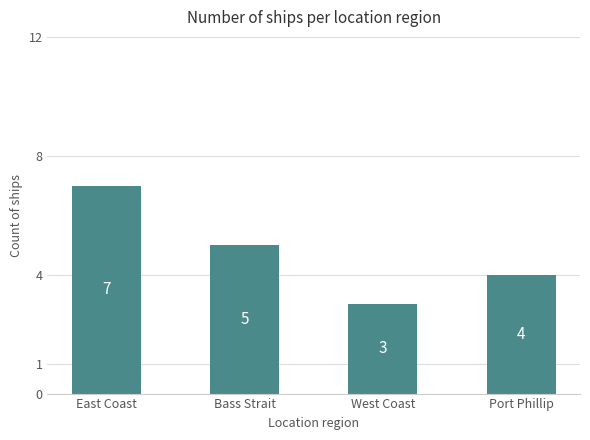

What is the approximate value at West Coast?

3